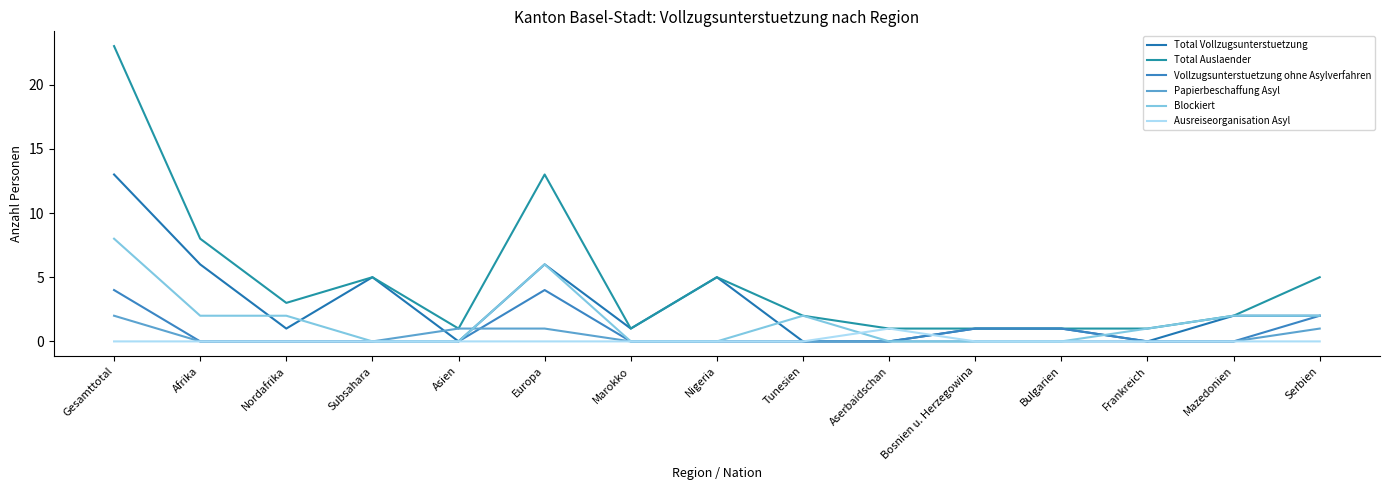

Where do Papierbeschaffung Asyl and Blockiert first cross each other?

Asien and Europa